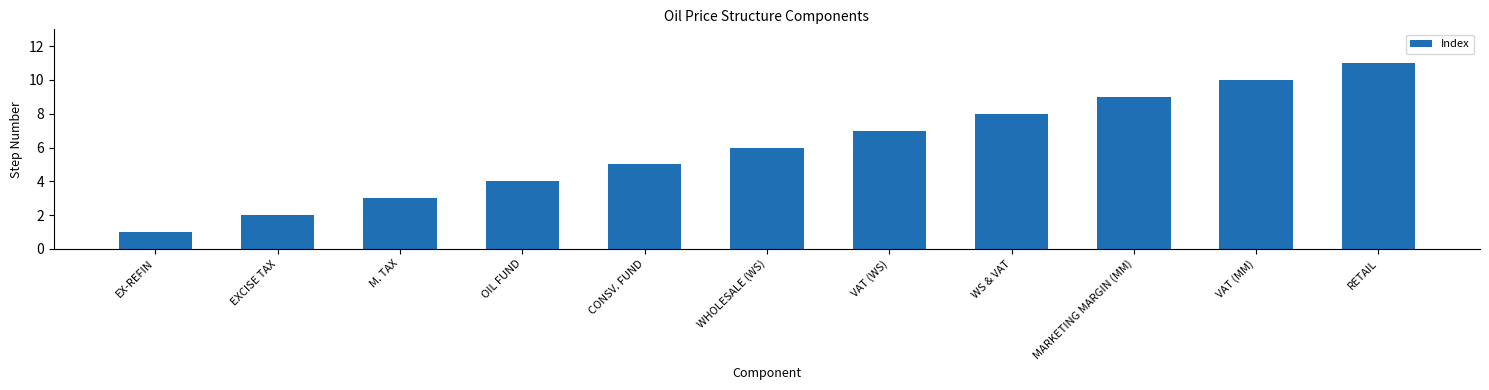

What is the difference between the values at WS & VAT and RETAIL?

3